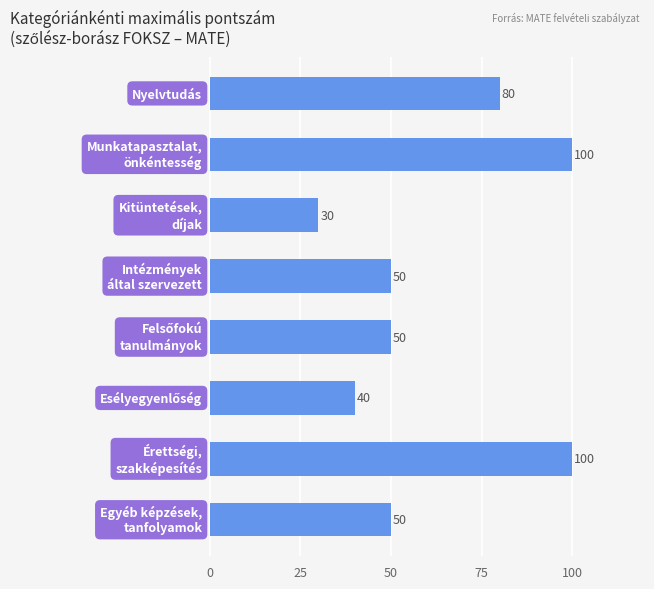

What is the greatest value displayed?

100